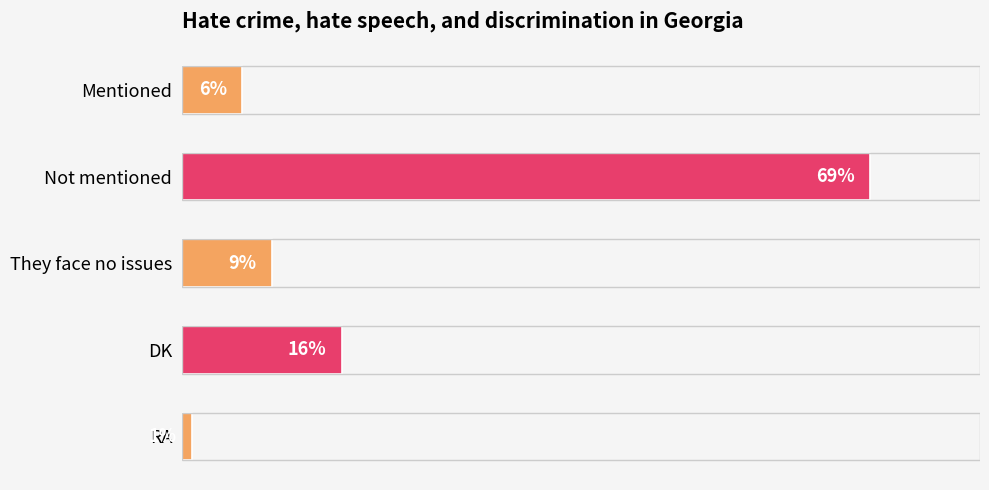

Which has a higher value, DK or Not mentioned?

Not mentioned